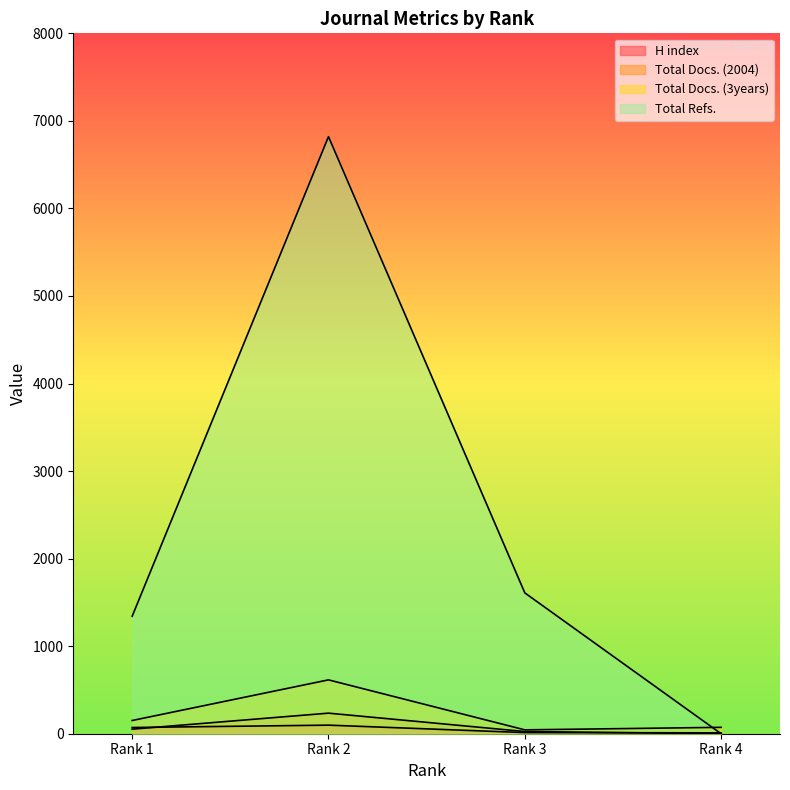

What is the difference between the second highest and second lowest values in the Total Refs. series?

267